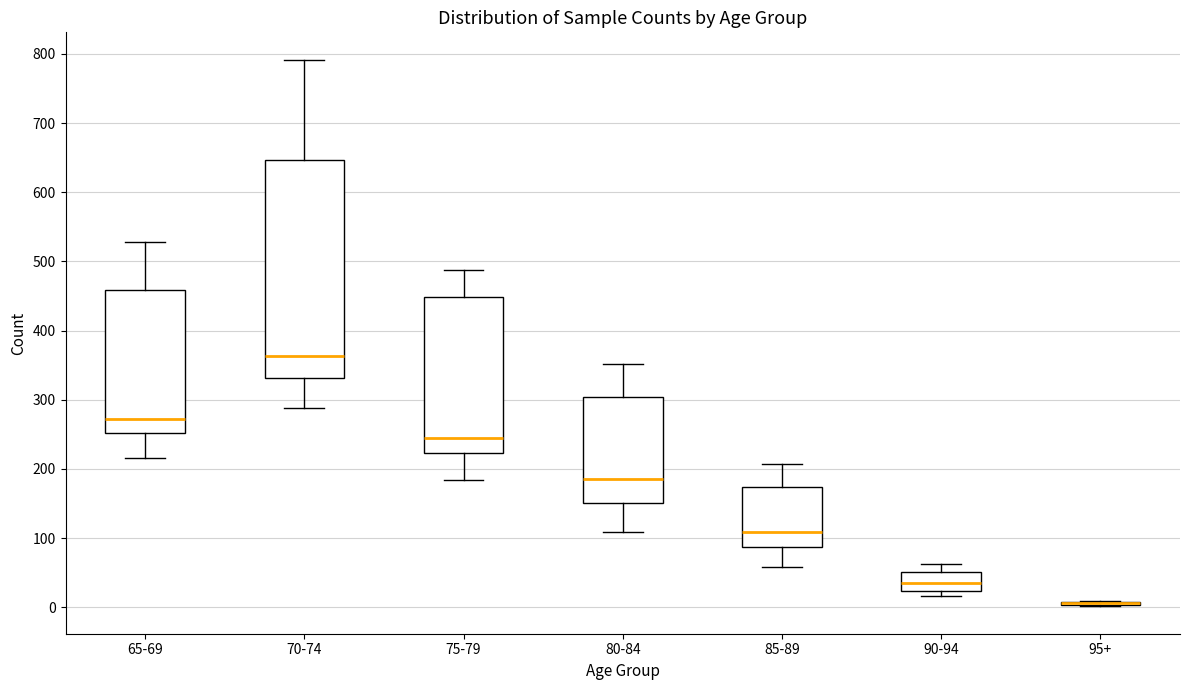

Where does the lower whisker of the box for 65-69 end on the y-axis? The values are not printed on the chart, so give them approximately, as read against the axis.

220